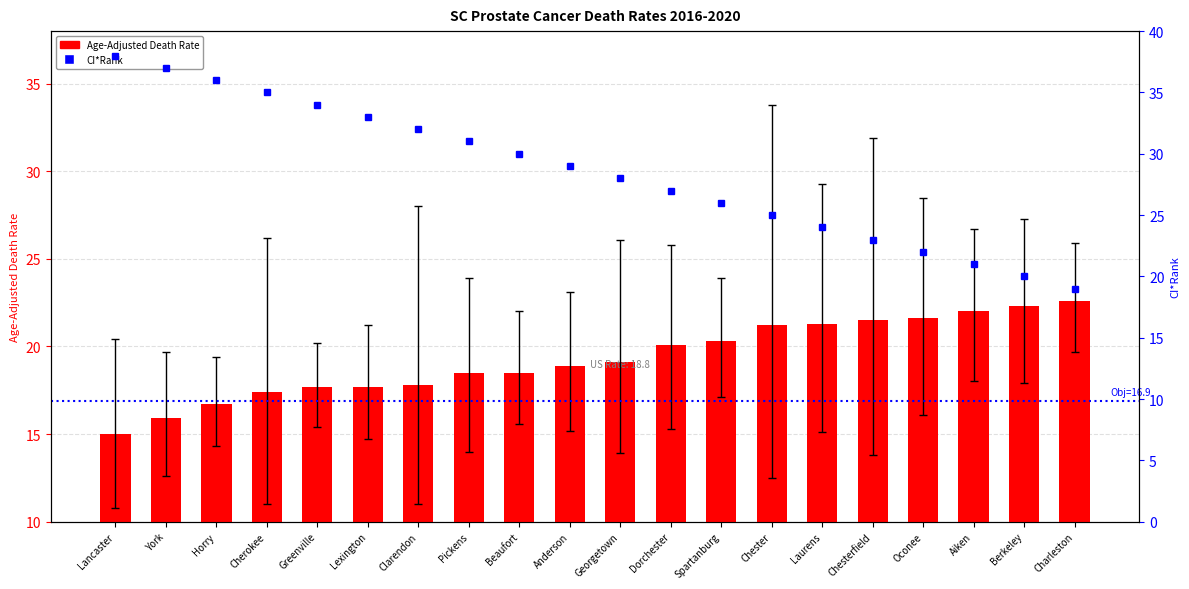

Which series changed the most between Cherokee and Laurens?

CI*Rank